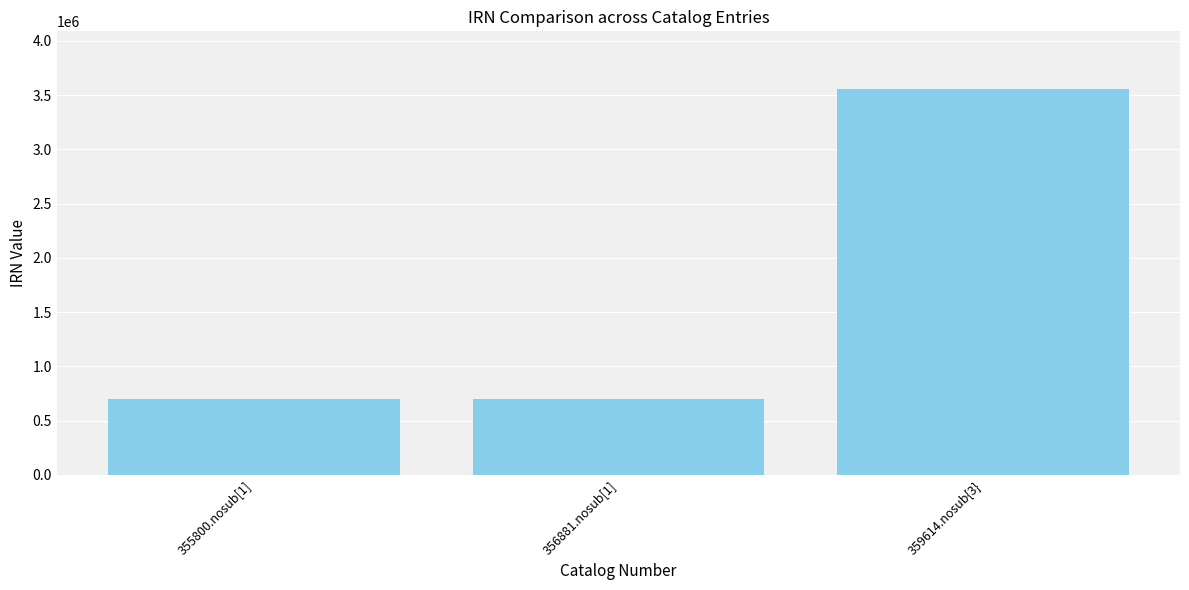

At which label is the value closest to 2126540?

356881.nosub[1]